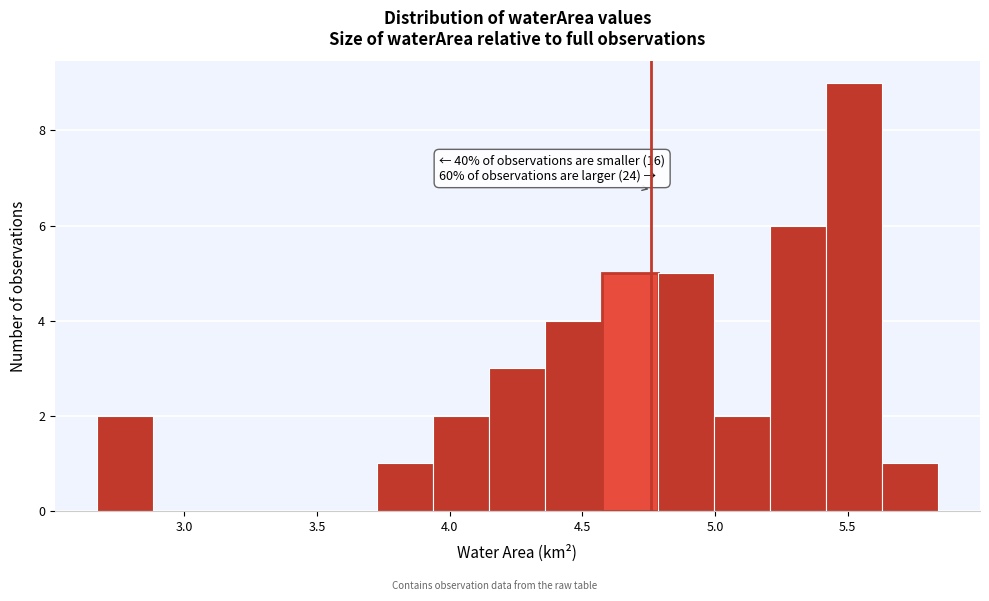

Over which range of the x-axis is the bar tallest?

5.40 to 5.65